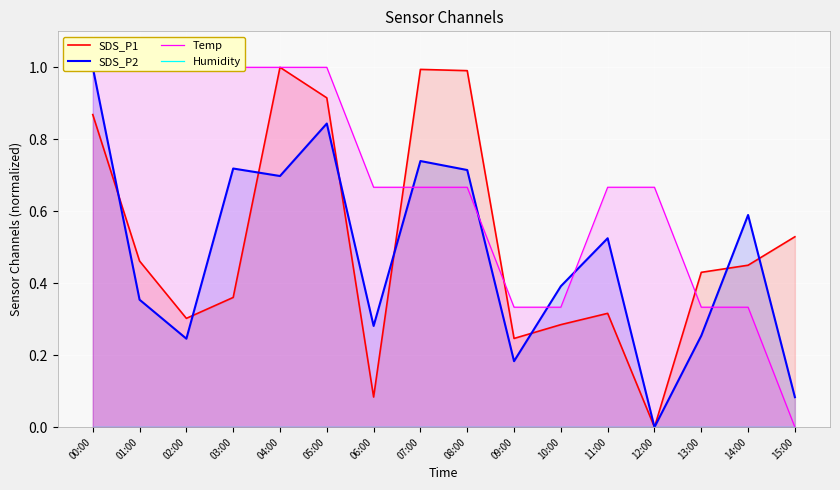

At which category is the sum across all series the highest?

00:00